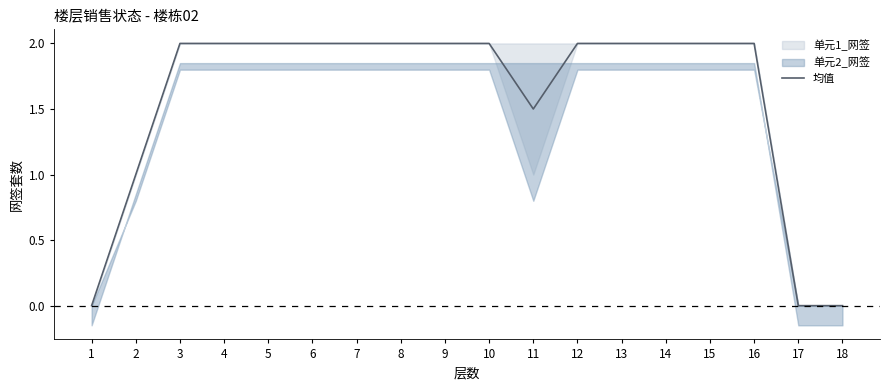

Is this an area chart (filled region under the line)?

No